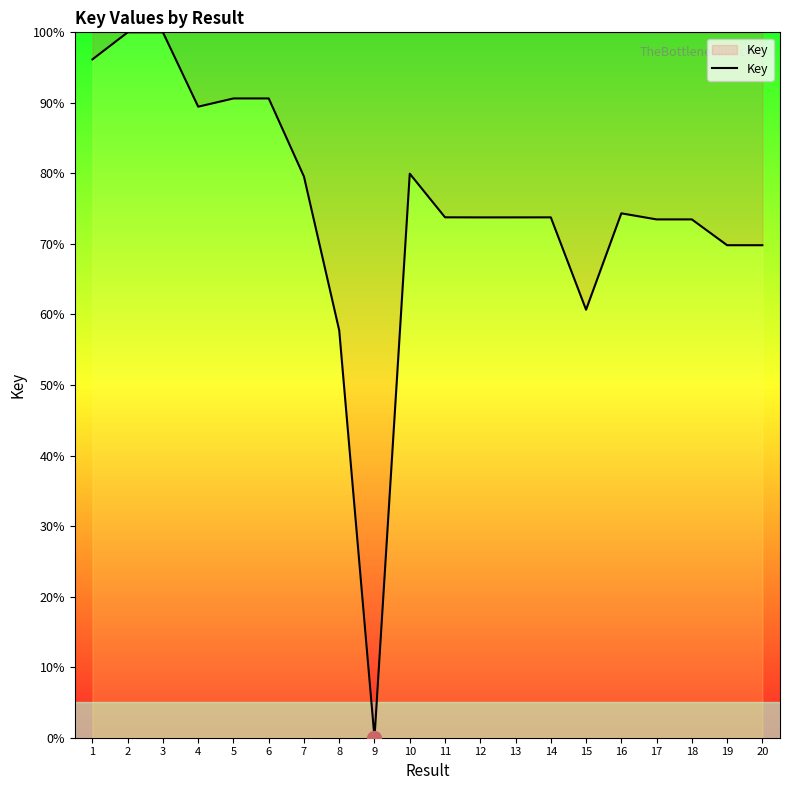

Where is the data nearest to the value 50?

8